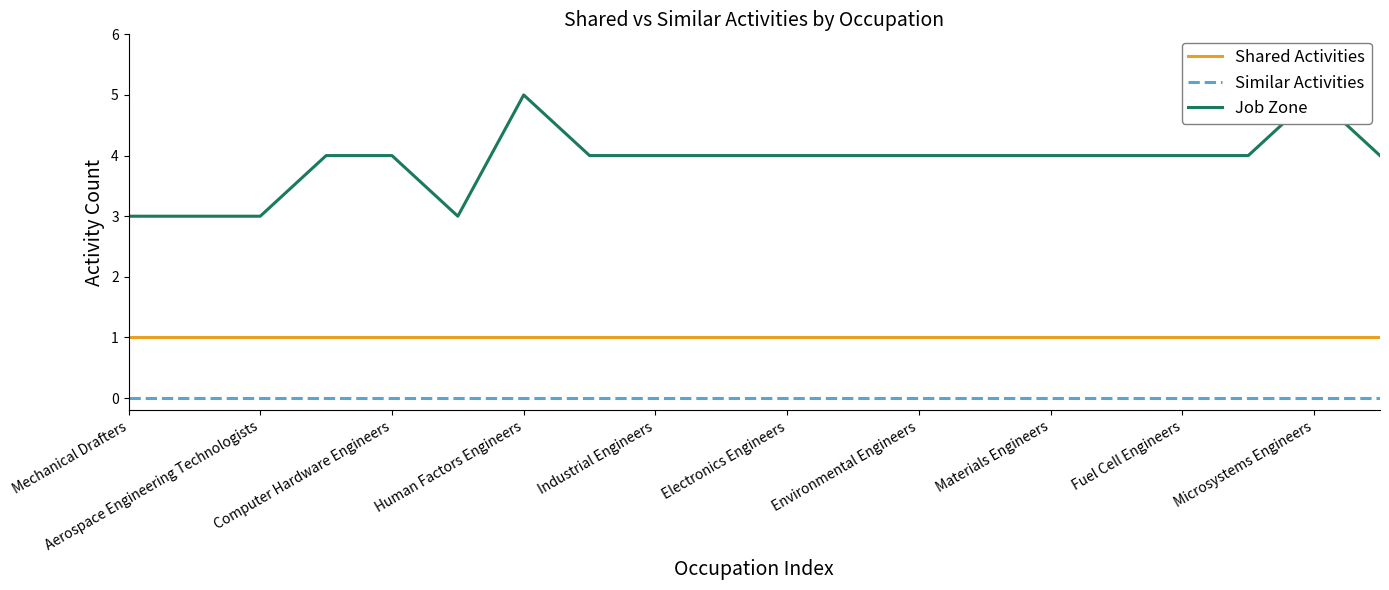

Does the chart have visible grid lines?

No